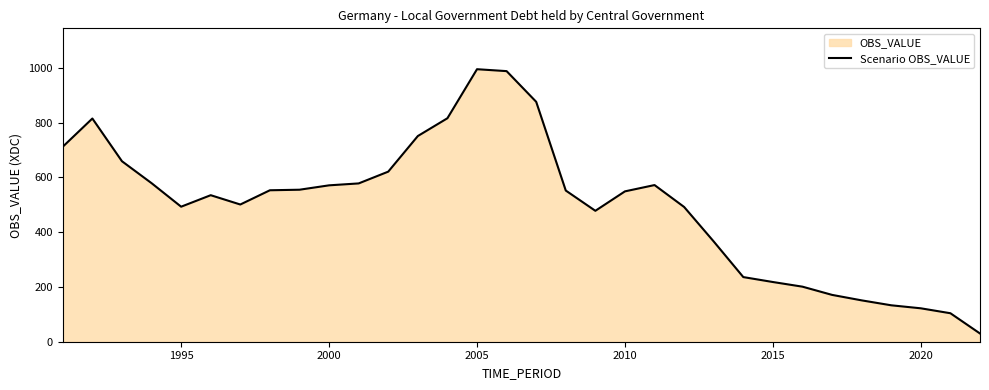

What is the smallest value displayed?

30